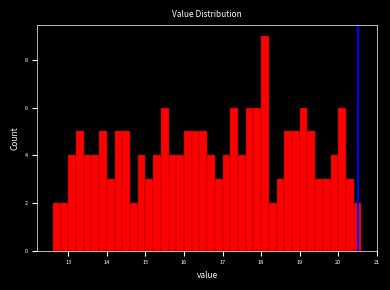

Read against the x-axis, roughly where is the centre of the tallest bar?

18.1